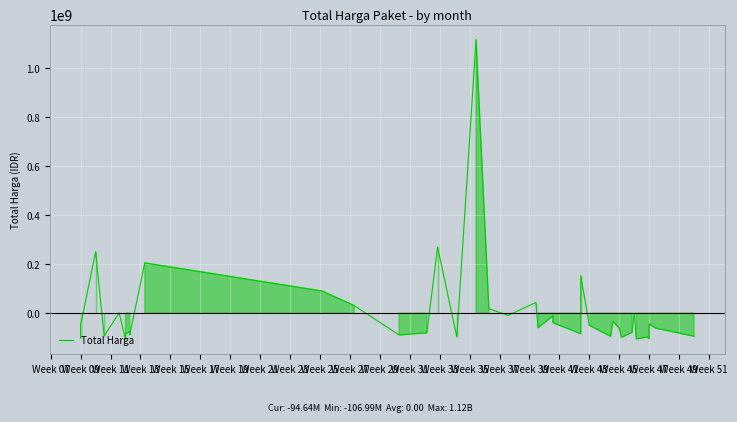

How many values are below zero?

29